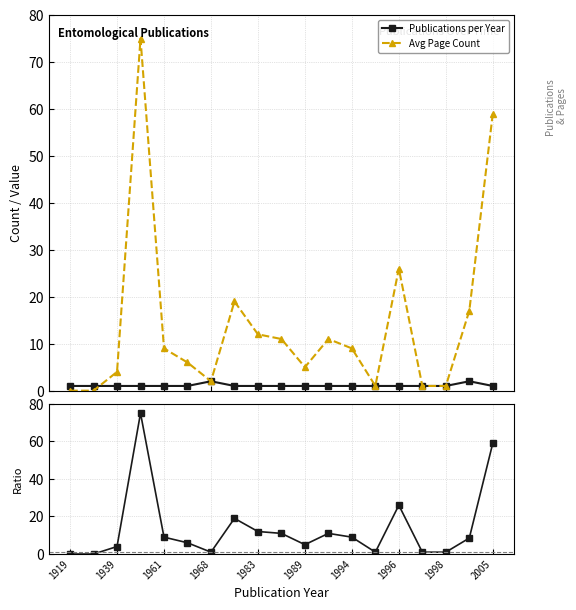

True or false: Avg Page Count and Ratio (PageCount/Pubs) cross at least once.

False